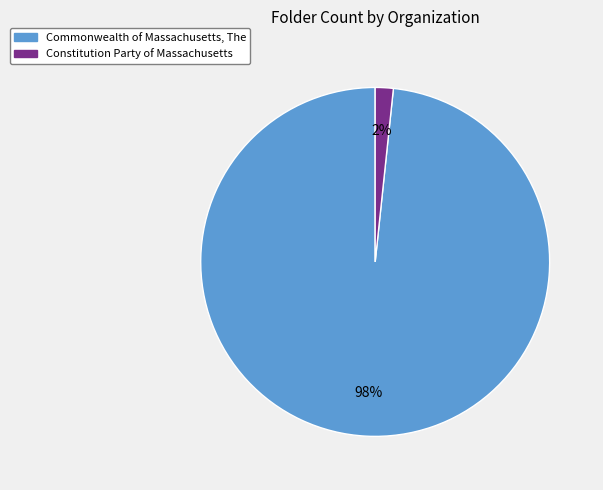

How many slices are in this pie chart?

2